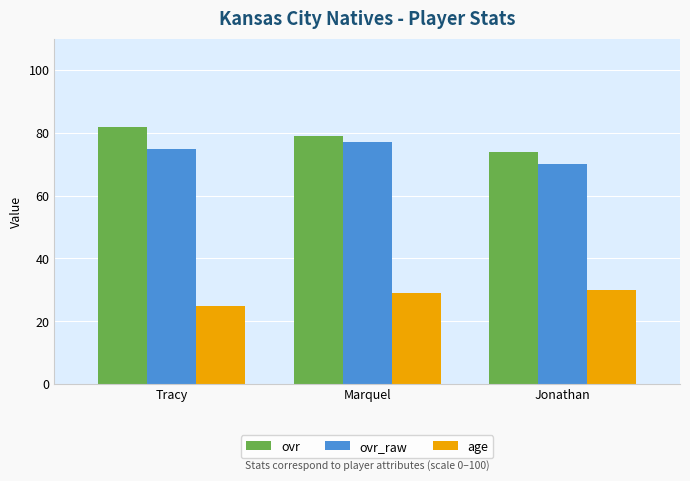

Which label corresponds to the largest value in the chart?

Tracy